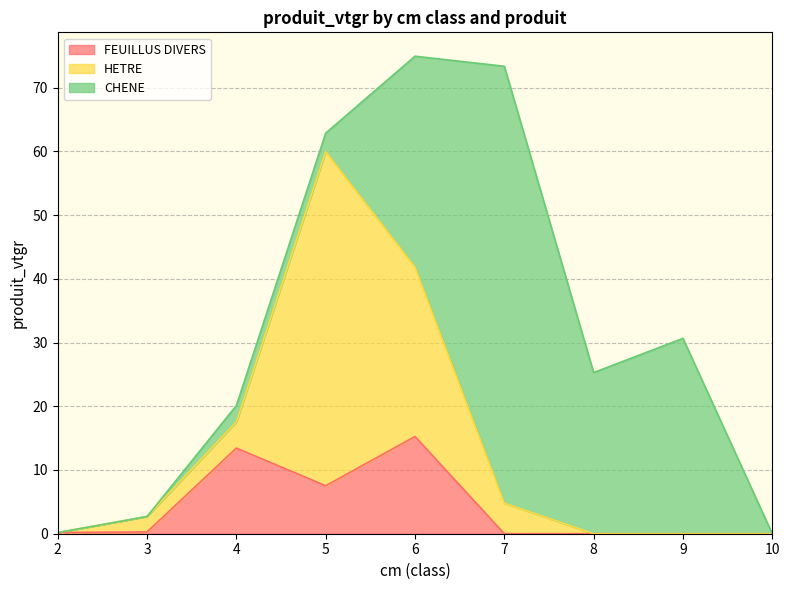

What are all the series names shown in the legend?

FEUILLUS DIVERS, HETRE, CHENE